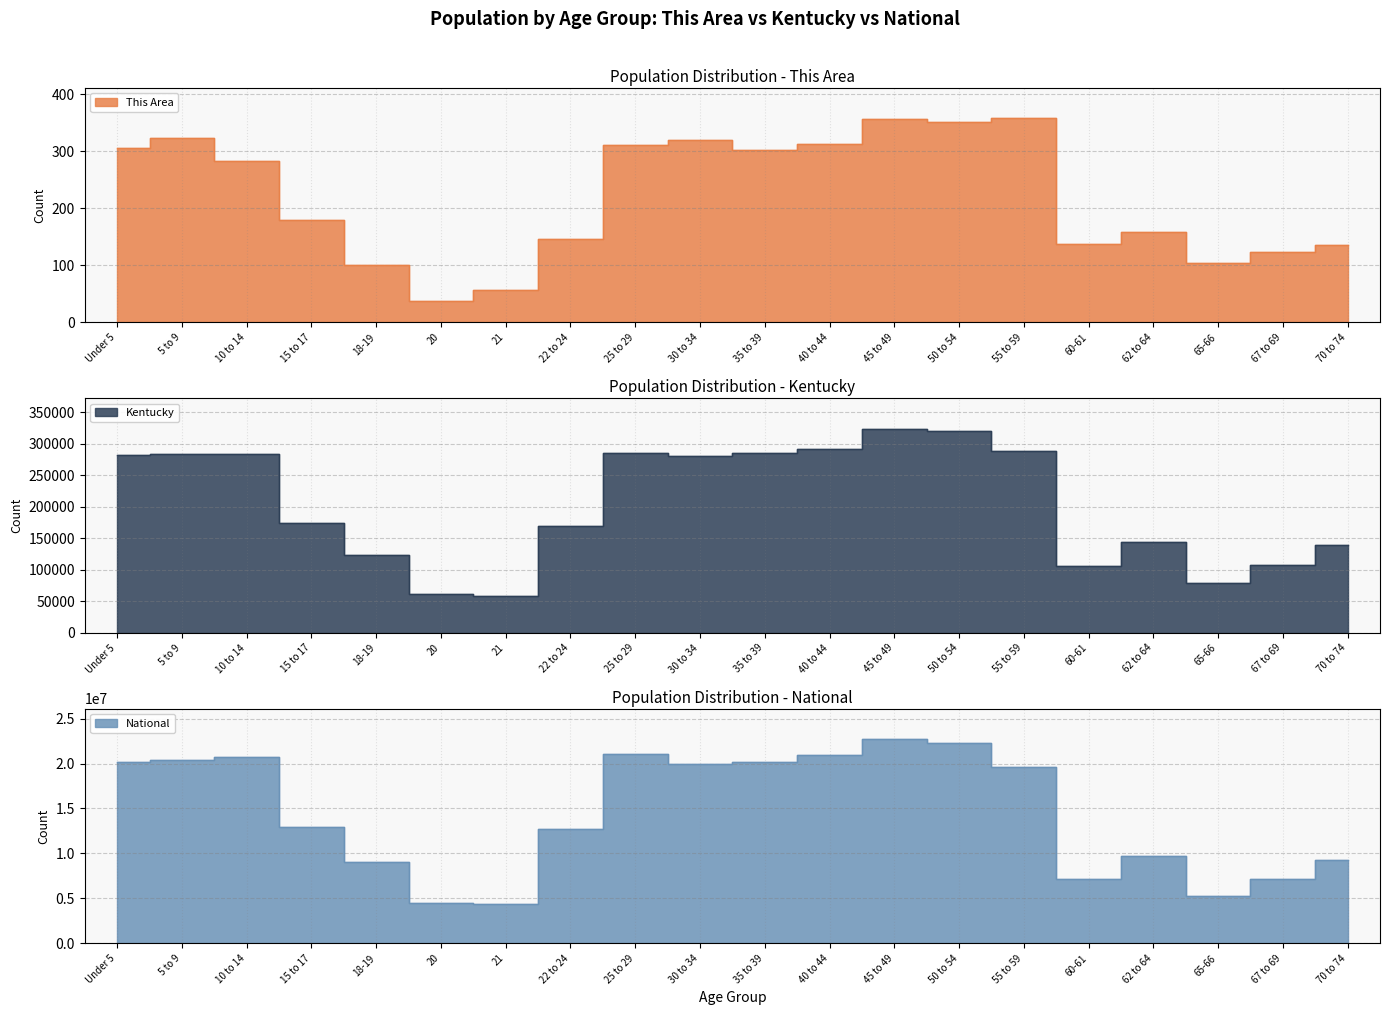

What are all the series names shown in the legend?

This Area, Kentucky, National